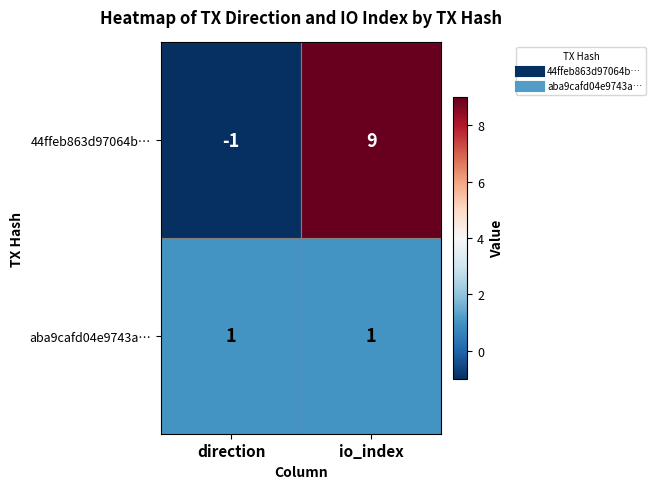

What is the highest value of the 44ffeb863d97064b… series?

9